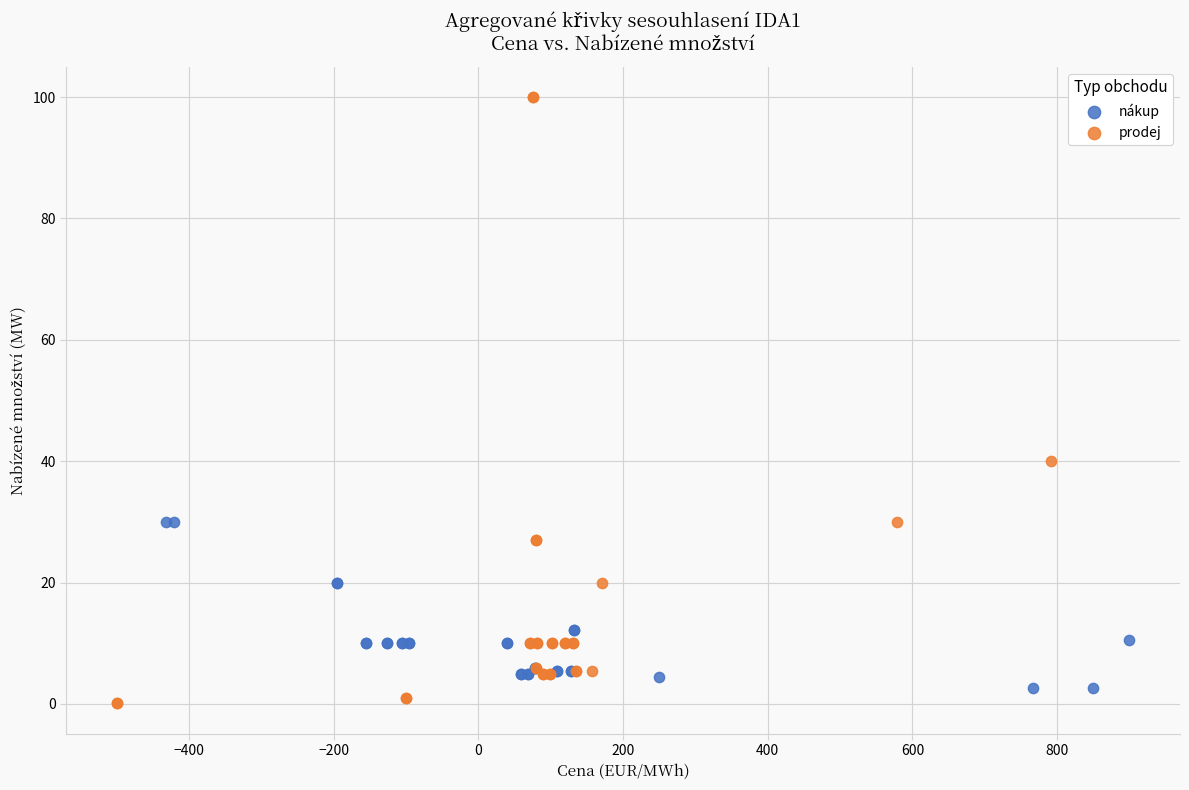

Which series contains the highest Y value?

prodej